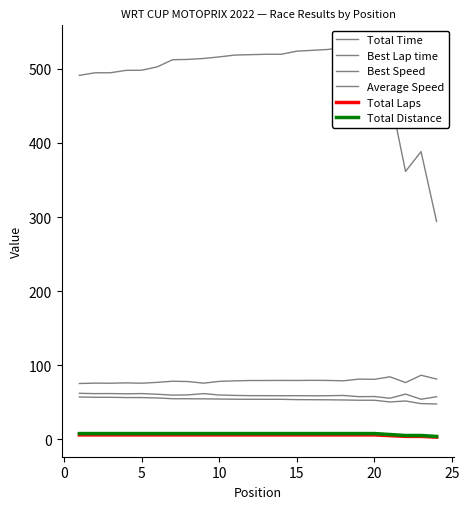

Count the number of categories in the chart.

24